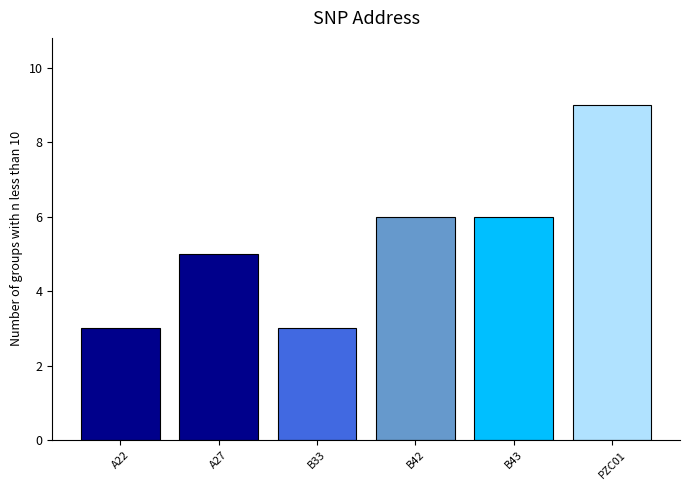

The chart shows a value of 3 at A22. True or false?

True